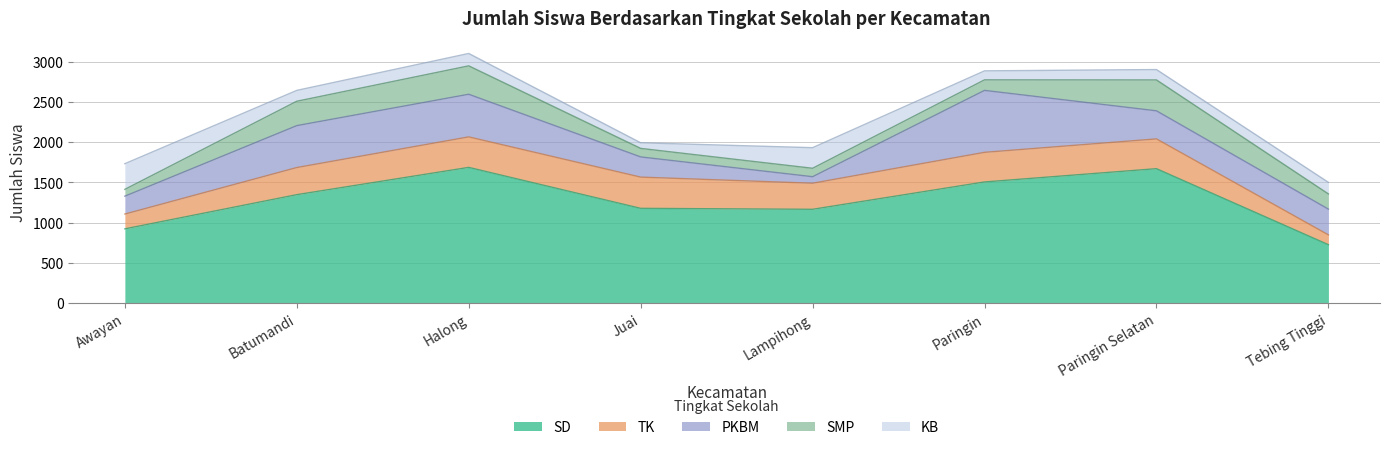

How many distinct data groups are displayed?

5